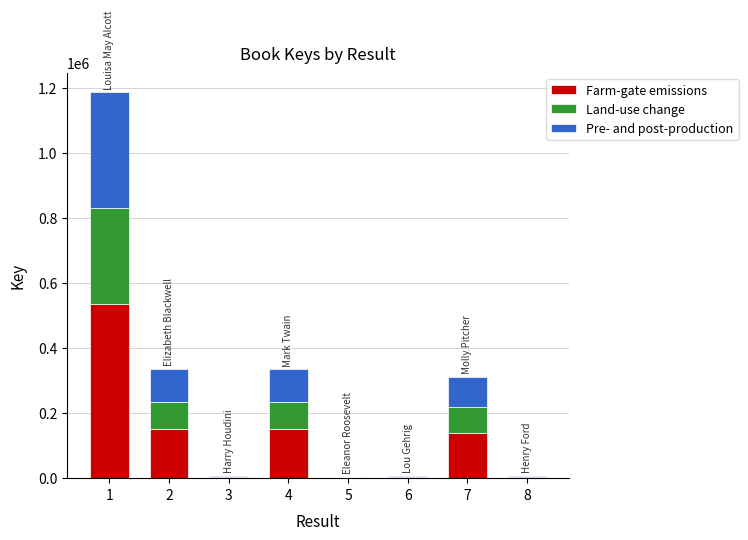

What are all the series names shown in the legend?

Farm-gate emissions, Land-use change, Pre- and post-production